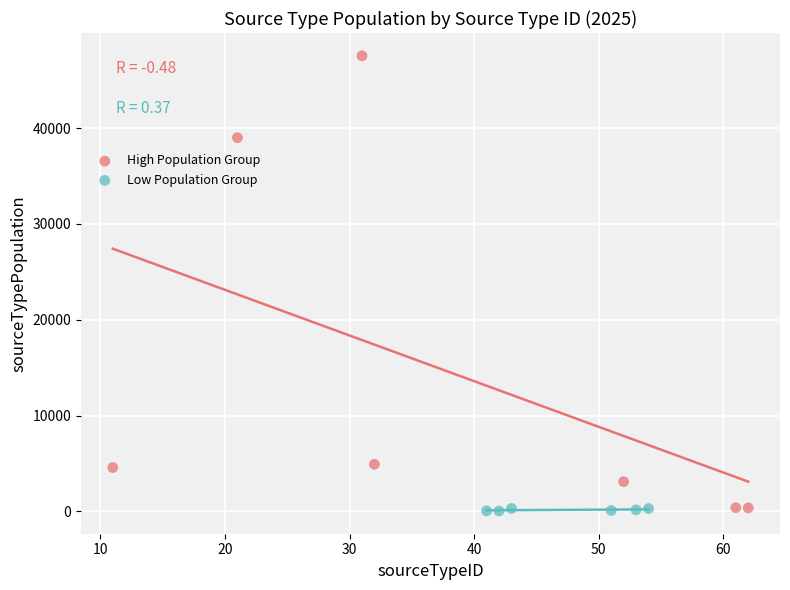

Which series reaches the maximum Y coordinate?

High Population Group